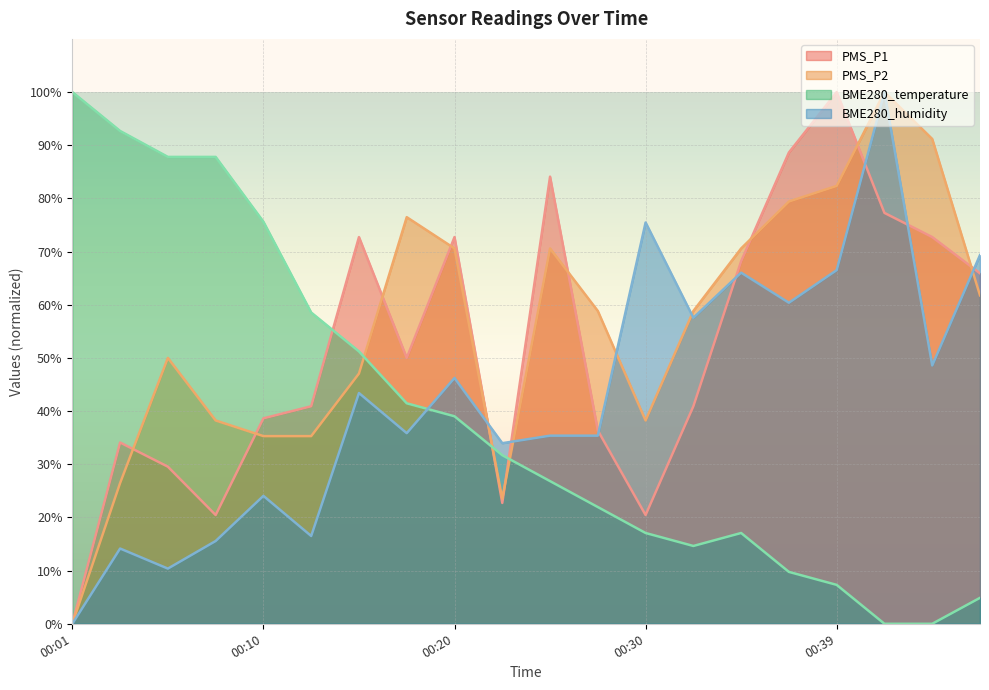

What is the greatest value displayed?

100.0